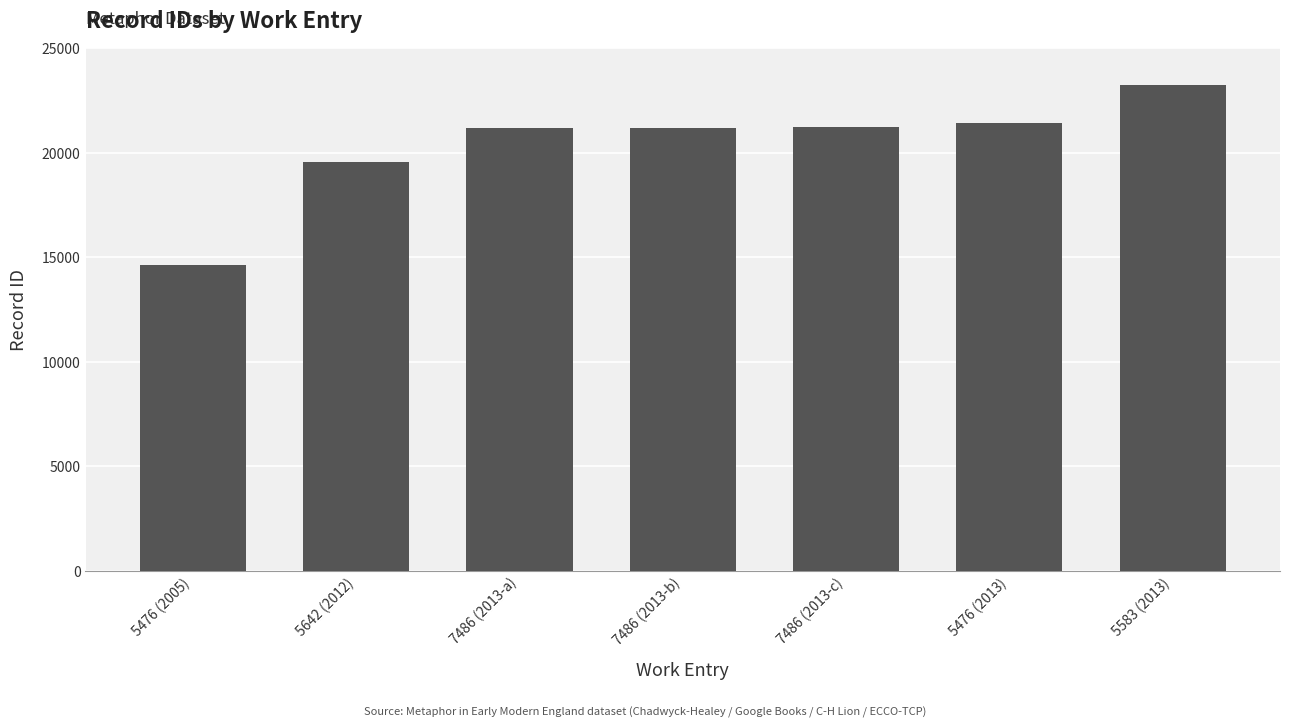

What is the value of the 3rd bar from the left?

21194